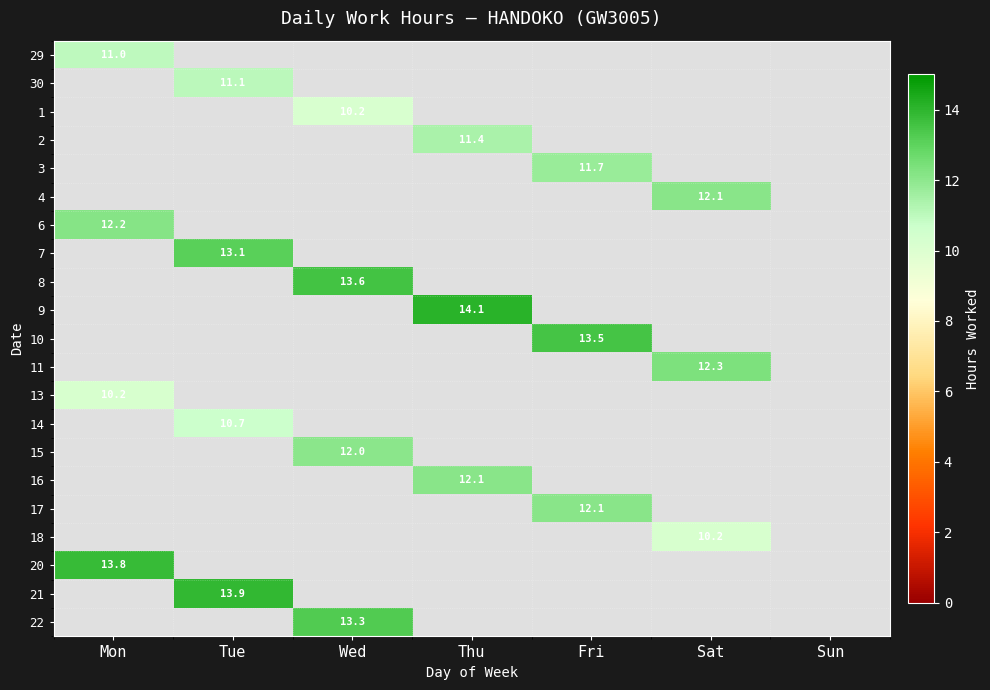

At which label is 6 closest to 12?

Mon